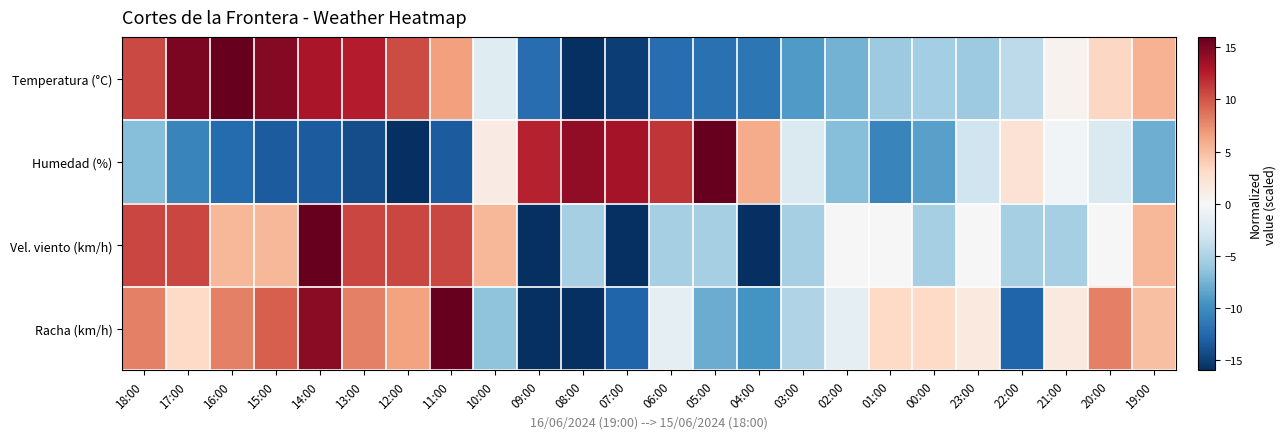

Which series changed the most between 05:00 and 19:00?

Humedad (%)